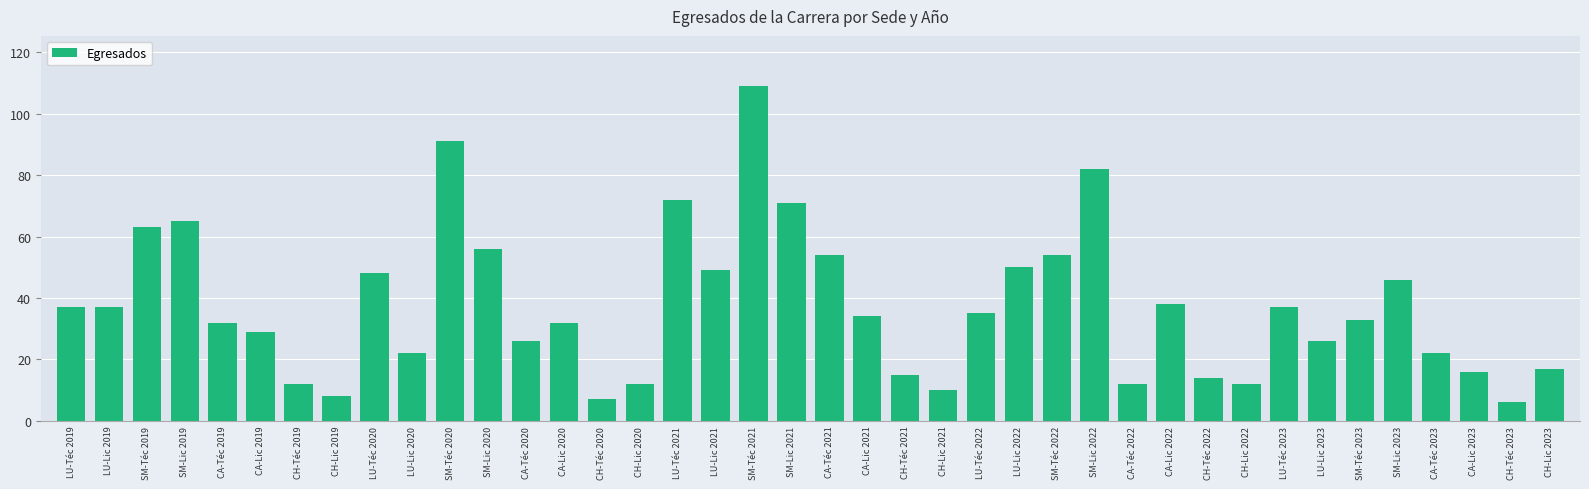

What is the average value?

37